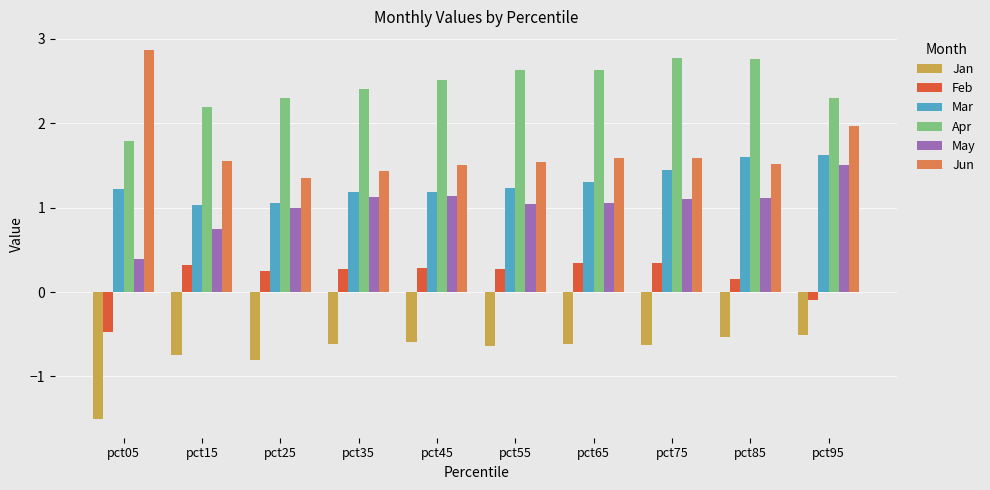

What is the approximate value of Jun at pct85?

1.5